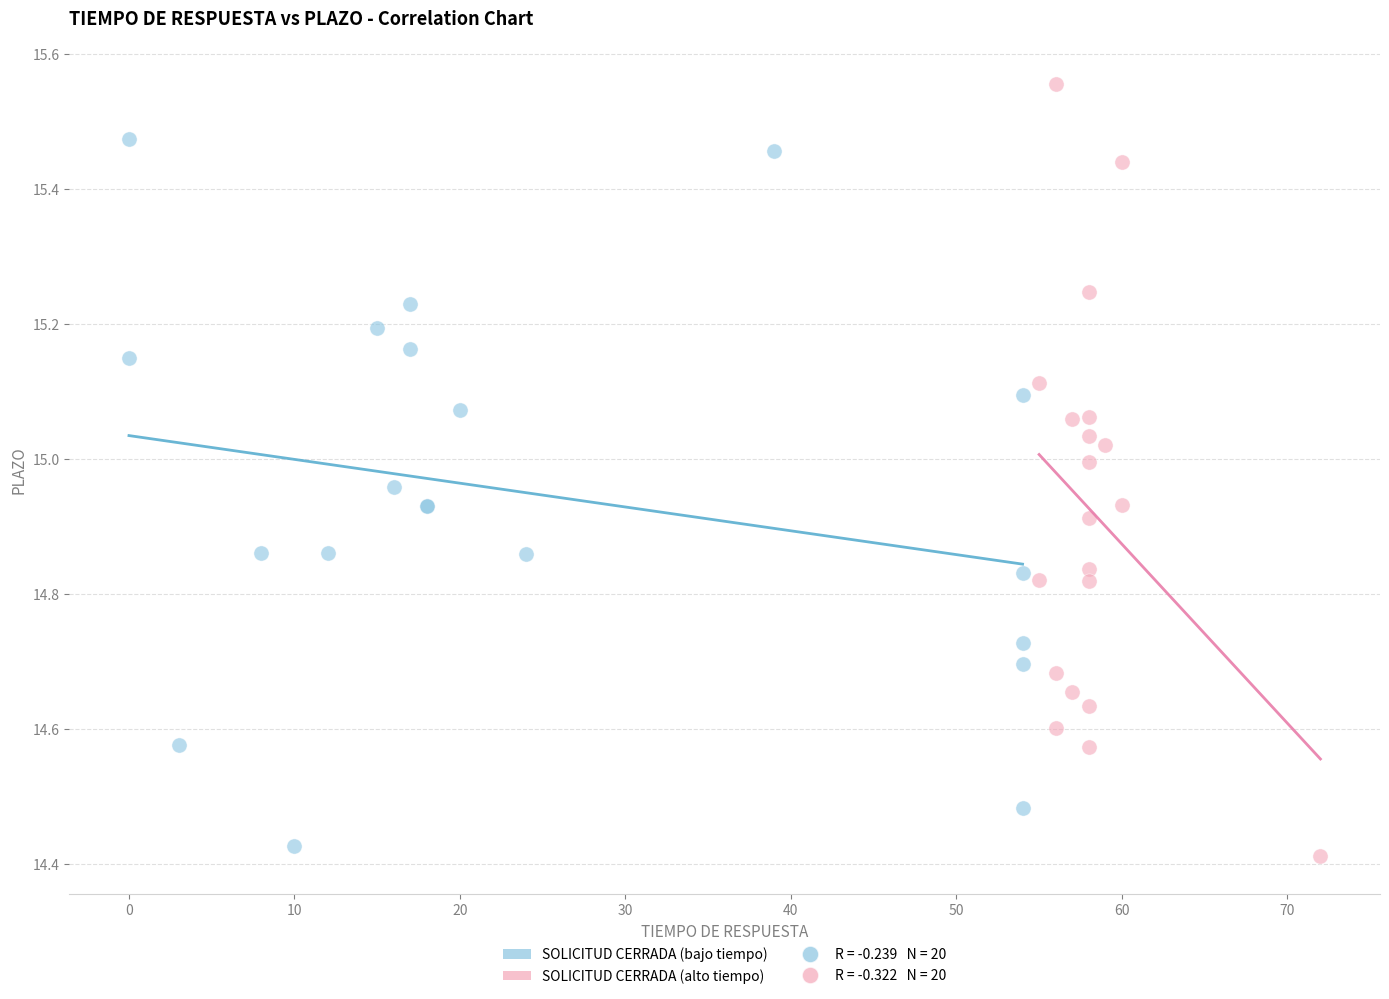

Which series reaches the maximum Y coordinate?

SOLICITUD CERRADA (alto tiempo)